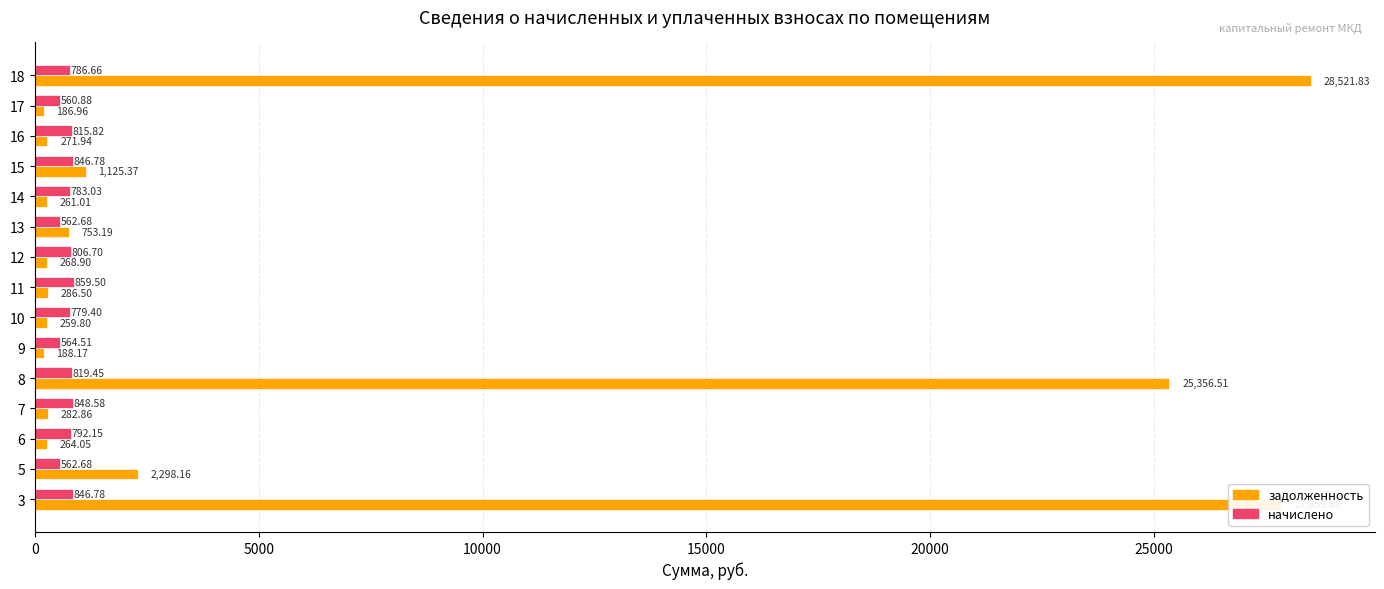

What is the total value across all series at 14?

1044.0